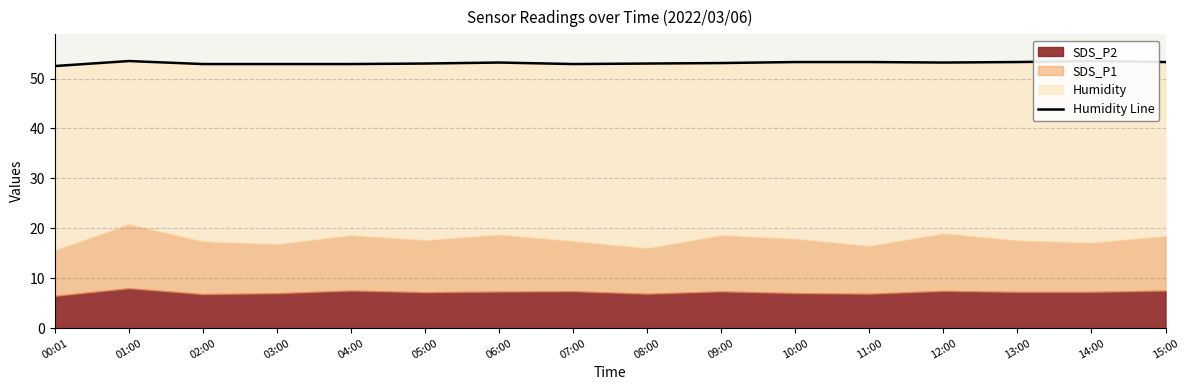

How many points are lower than both their immediate neighbors (excluding endpoints)?

2